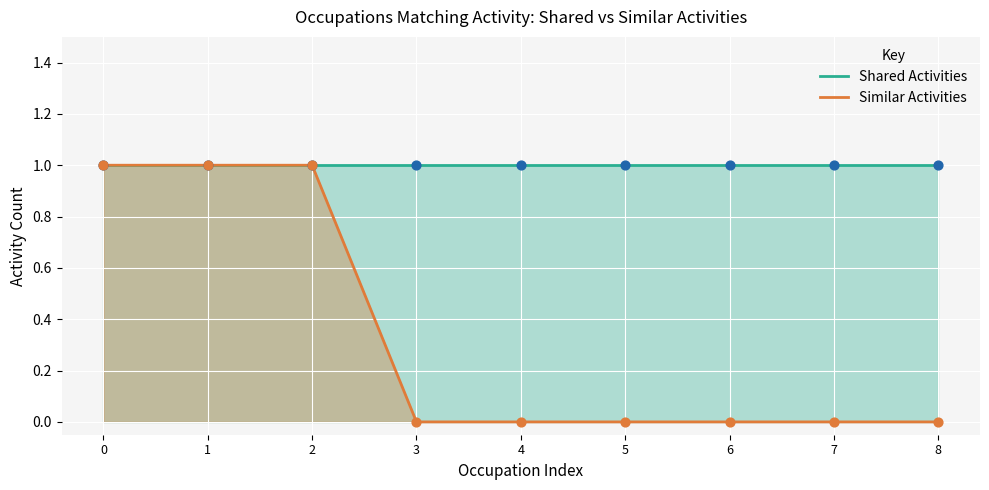

What is the total value across all series at 8?

1